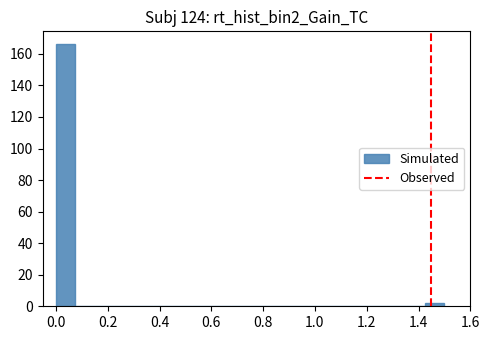

Around what value on the x-axis is the tallest bar? Give the approximate position of its centre, as read against the axis.

0.04